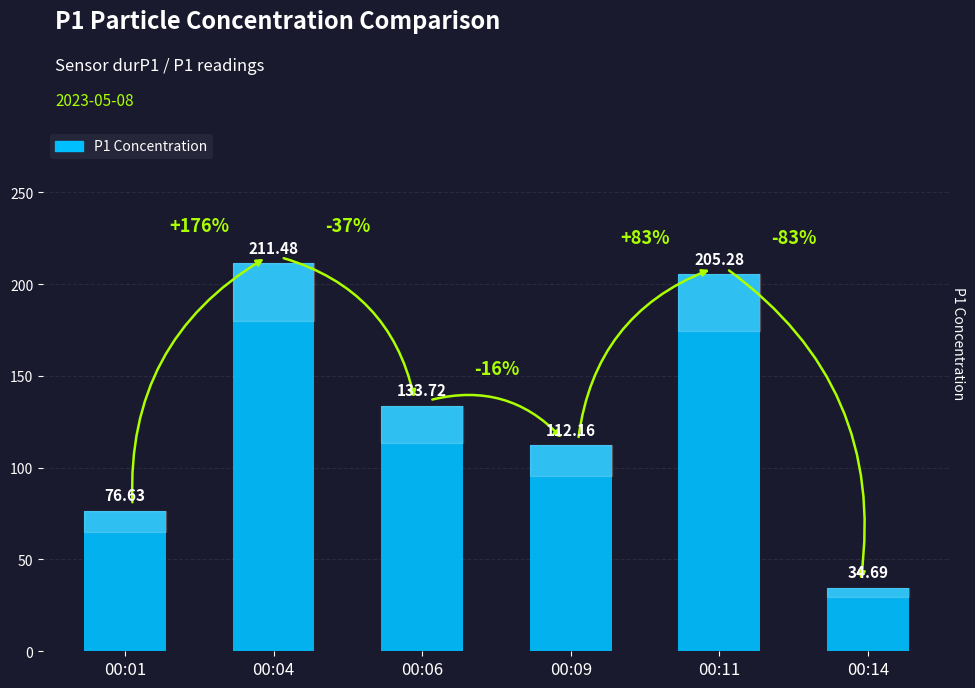

Rank the categories by value from lowest to highest.

00:14, 00:01, 00:09, 00:06, 00:11, 00:04